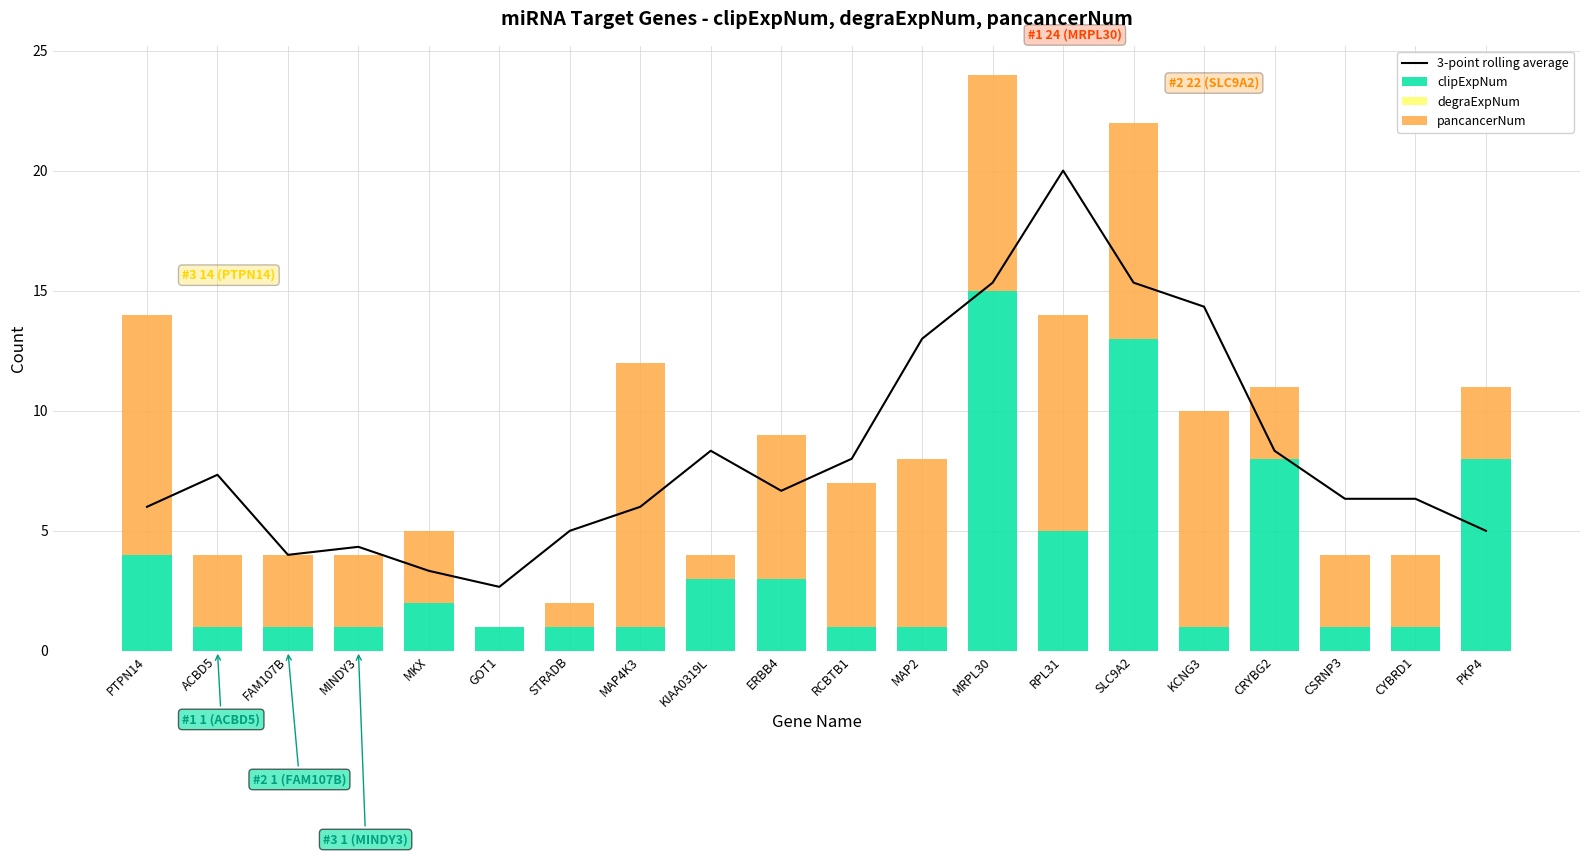

Which series has the largest range (max minus min)?

3-point rolling average